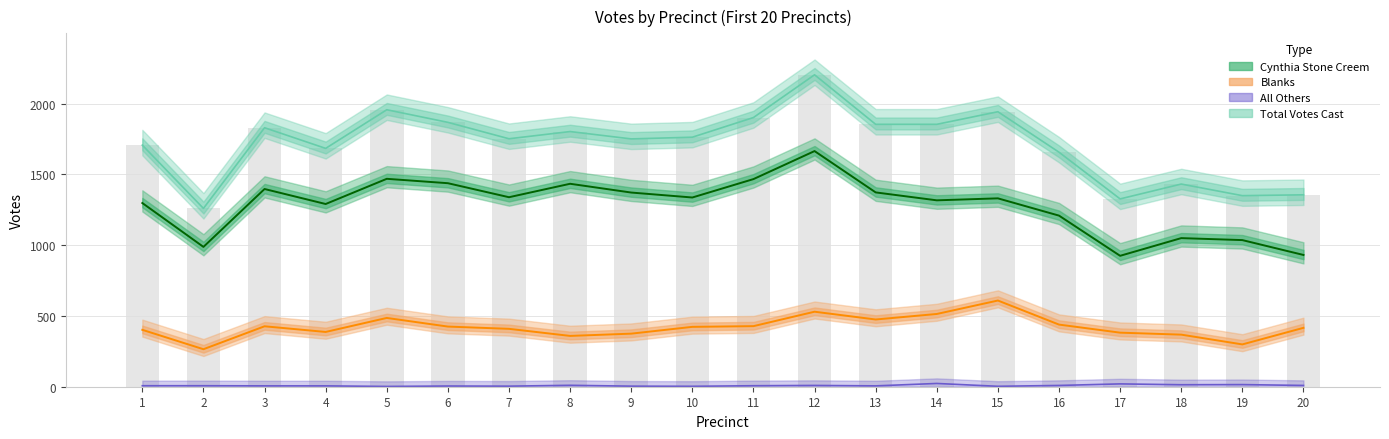

What is the minimum value shown in the chart?

2